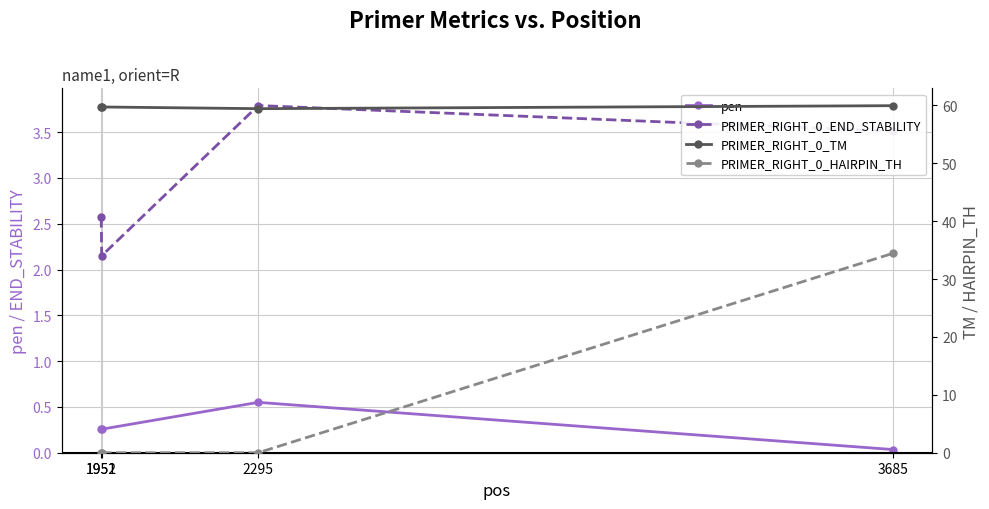

Reading left to right, extract all data points from this chart.

pen: 0.3	0.3	0.5	0.0
PRIMER_RIGHT_0_END_STABILITY: 2.6	2.1	3.8	3.5
PRIMER_RIGHT_0_TM: 59.7	59.7	59.5	60.0
PRIMER_RIGHT_0_HAIRPIN_TH: 0.0	0.0	0.0	34.4